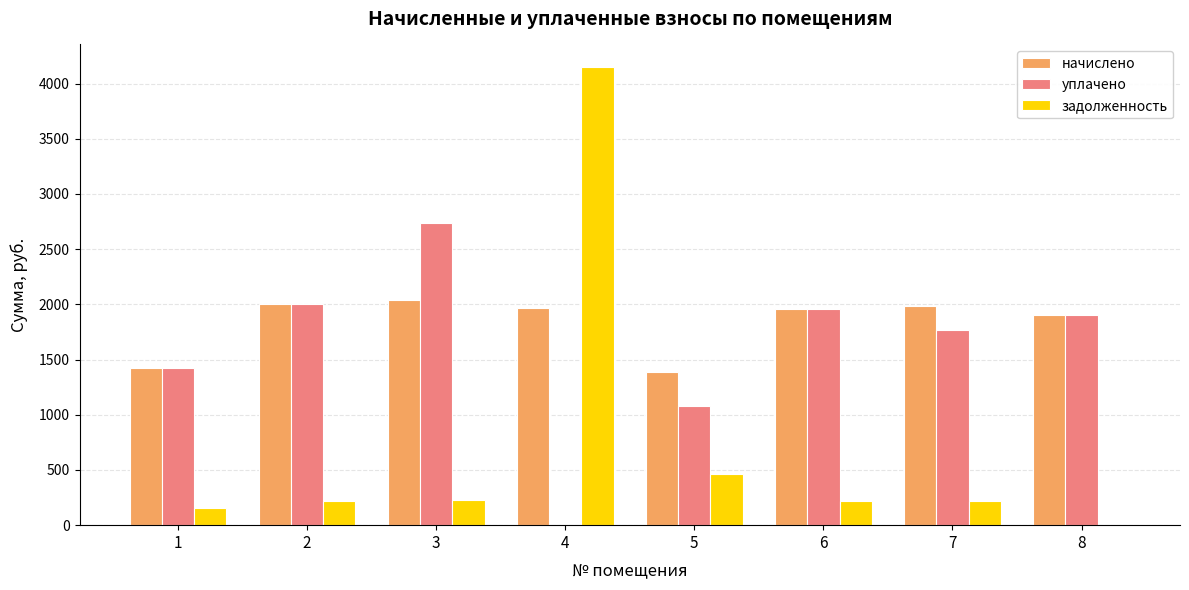

What is the maximum value shown in the chart?

4146.9